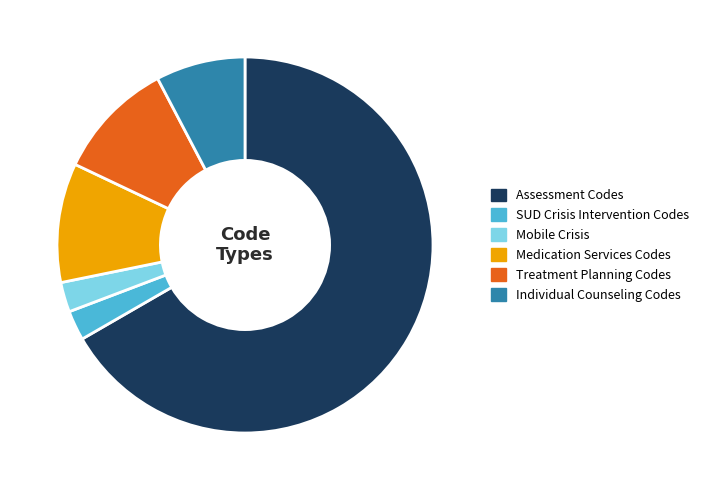

Is there any slice that represents more than half of the pie?

Yes